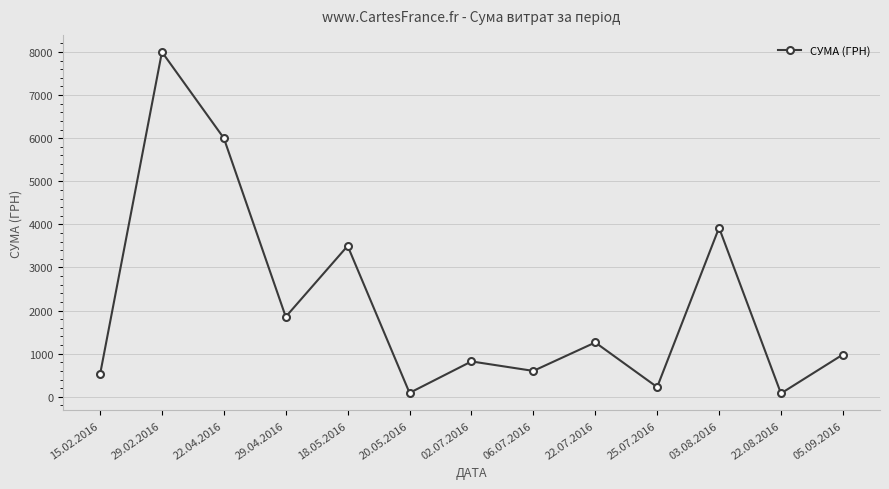

What is the minimum value shown in the chart?

77.9